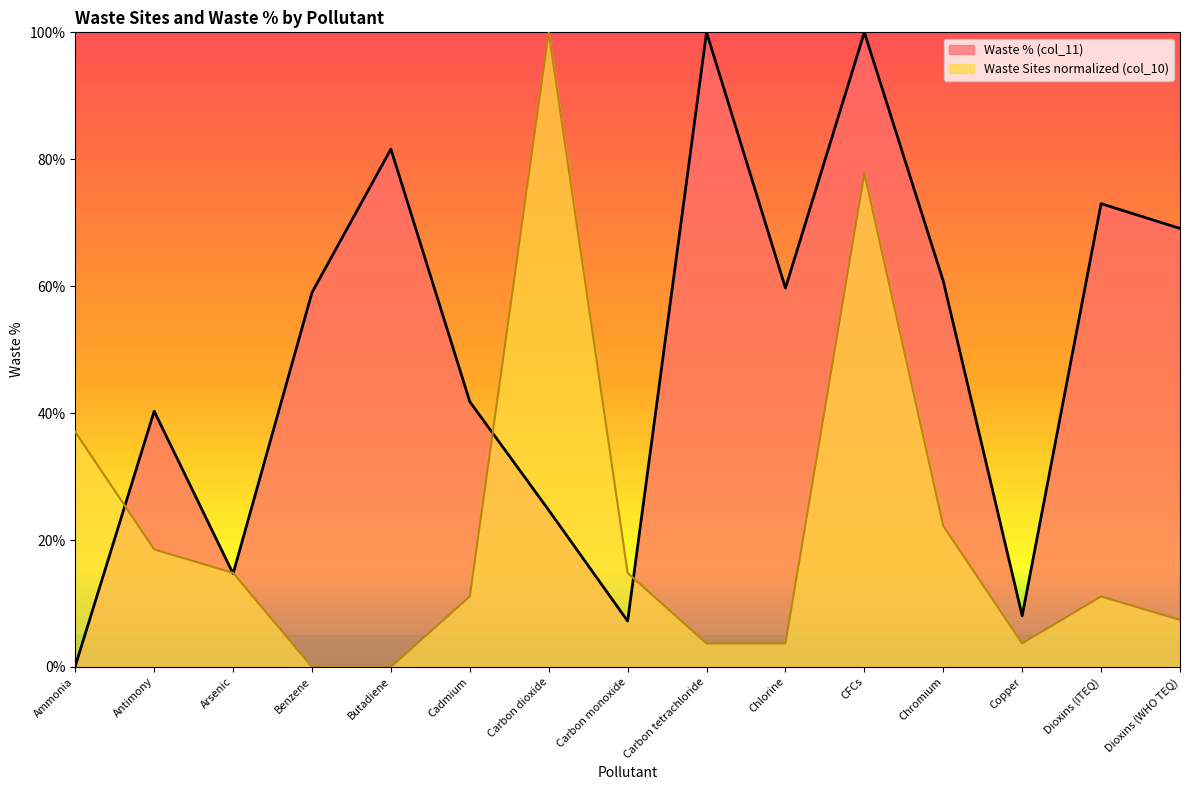

Where is the first local maximum for Waste Sites (col_10)?

Carbon dioxide